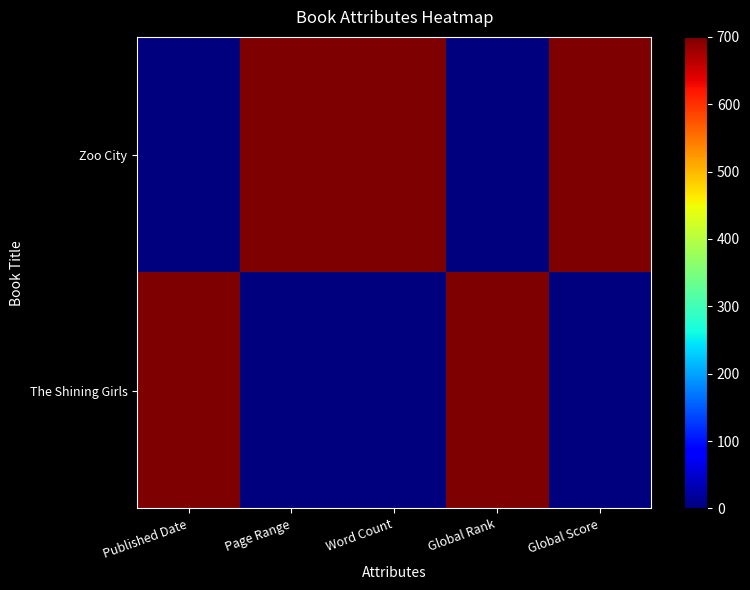

At which category is the sum across all series the highest?

Published Date